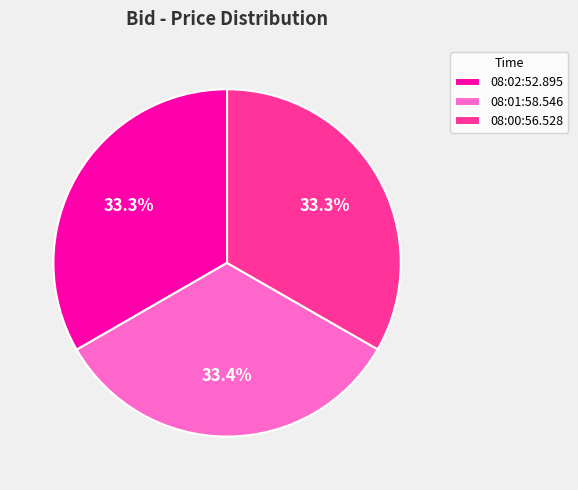

How many segments does this pie chart have?

3